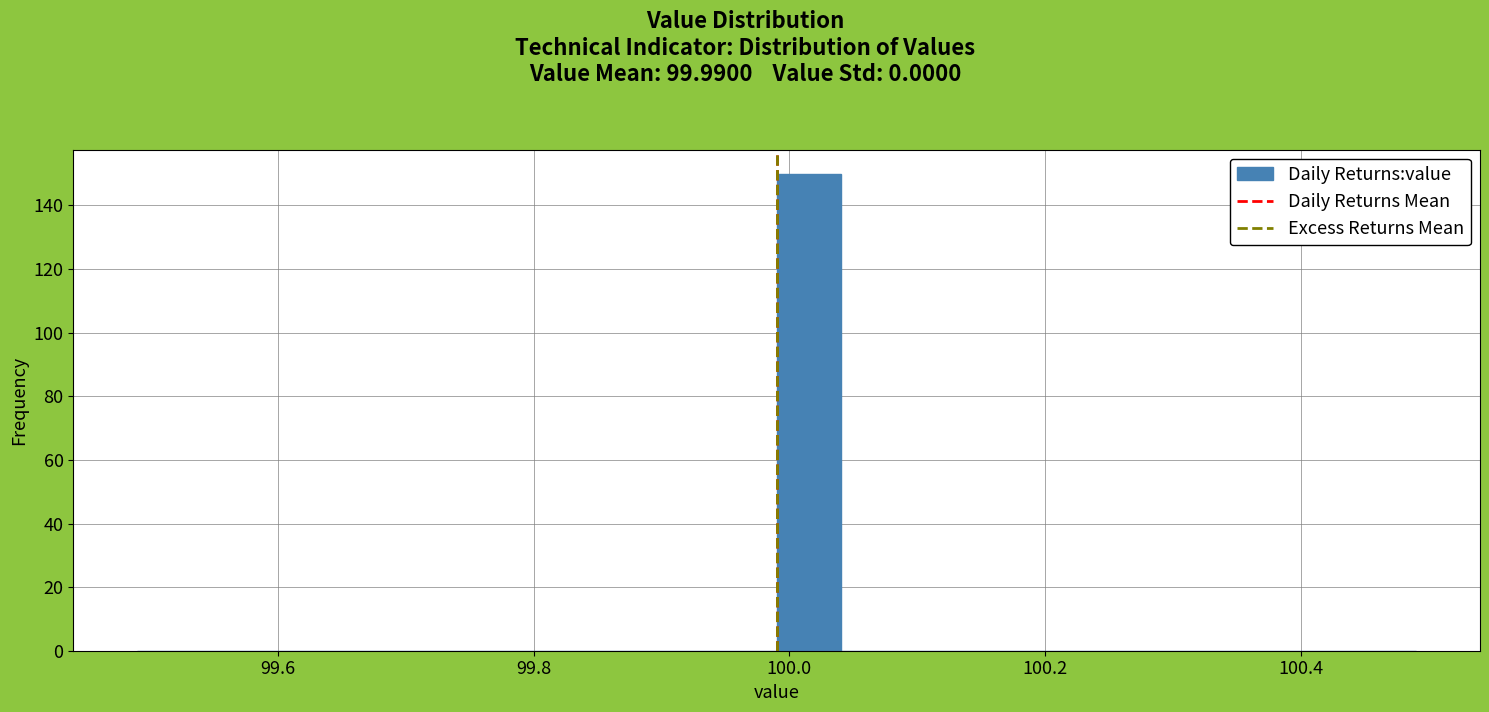

Around what value on the x-axis is the tallest bar? Give the approximate position of its centre, as read against the axis.

100.02